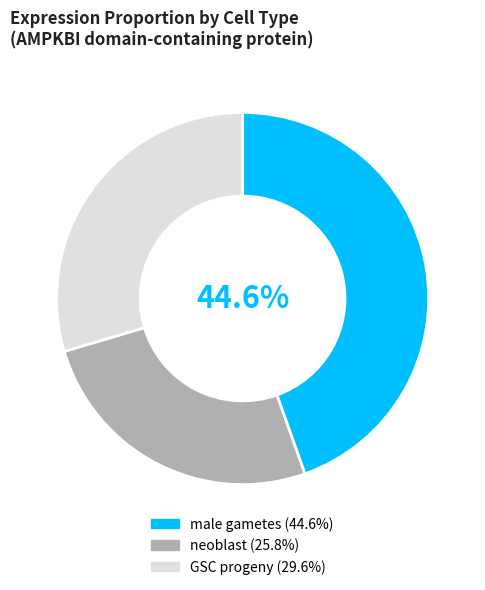

Is there a majority slice in this chart?

No